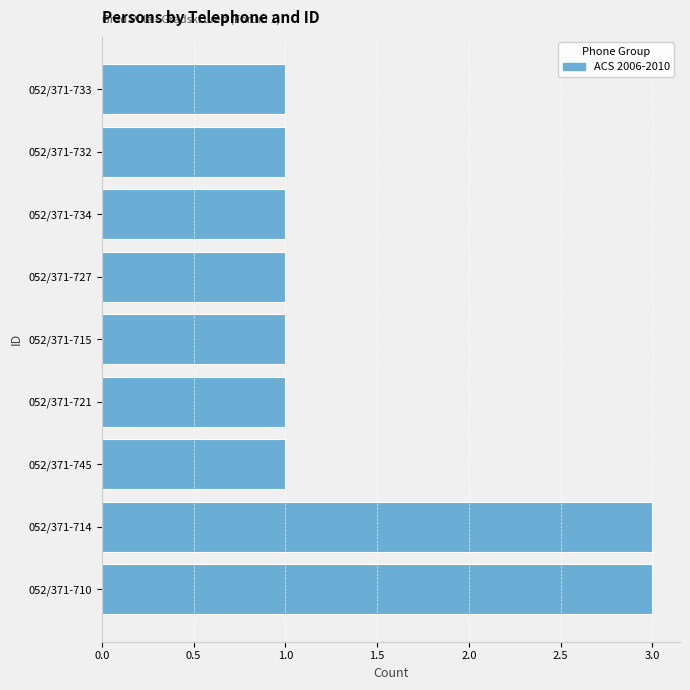

How many values are between 1 and 2?

7